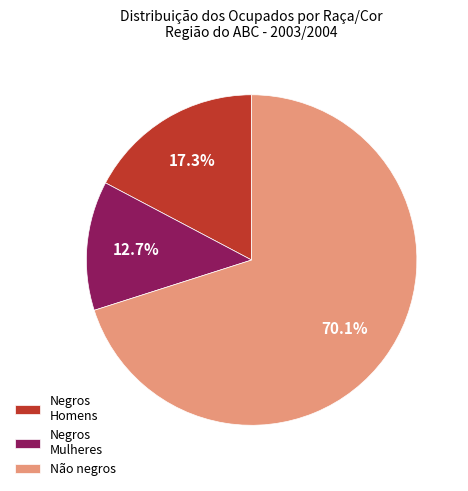

Does any single category account for the majority?

Yes